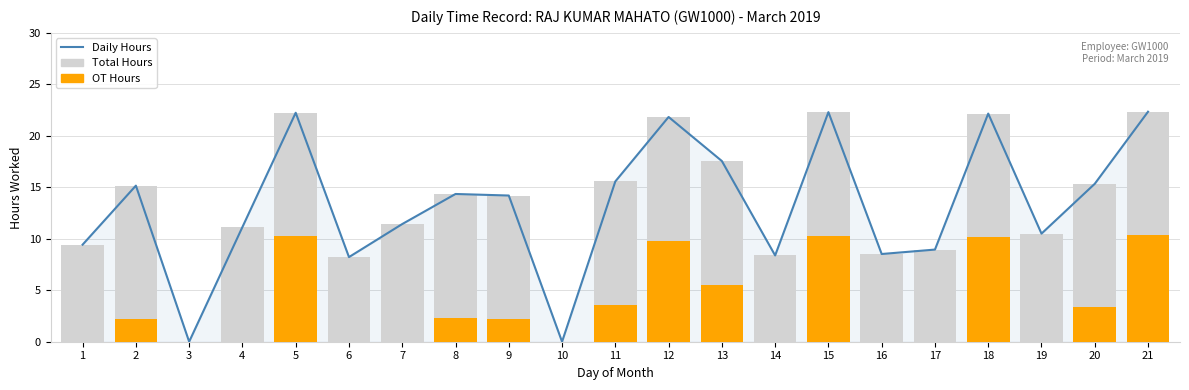

What is the total value across all series at 8?

31.1